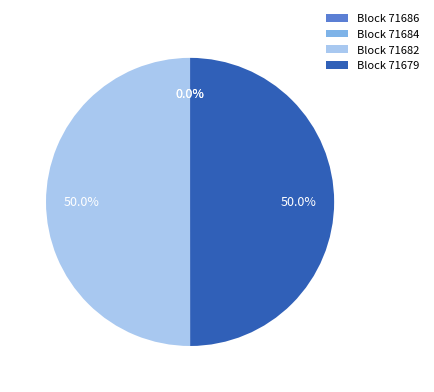

What percentage do Block 71679 and Block 71682 together represent?

100.0%